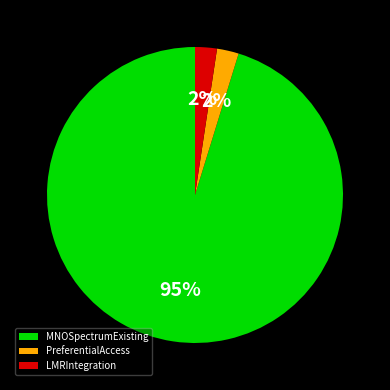

How many segments does this pie chart have?

3